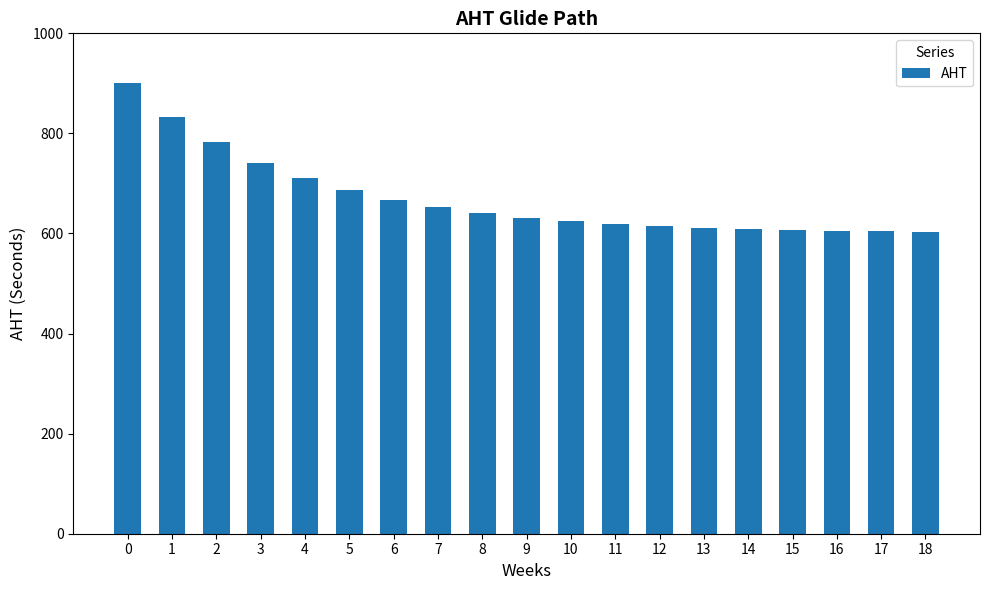

What is the value of the 1st bar from the left?

900.0